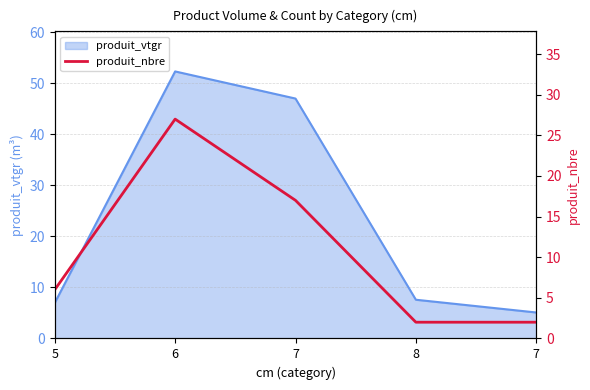

What is the ratio of the value at 7 to the value at 7?

8.5